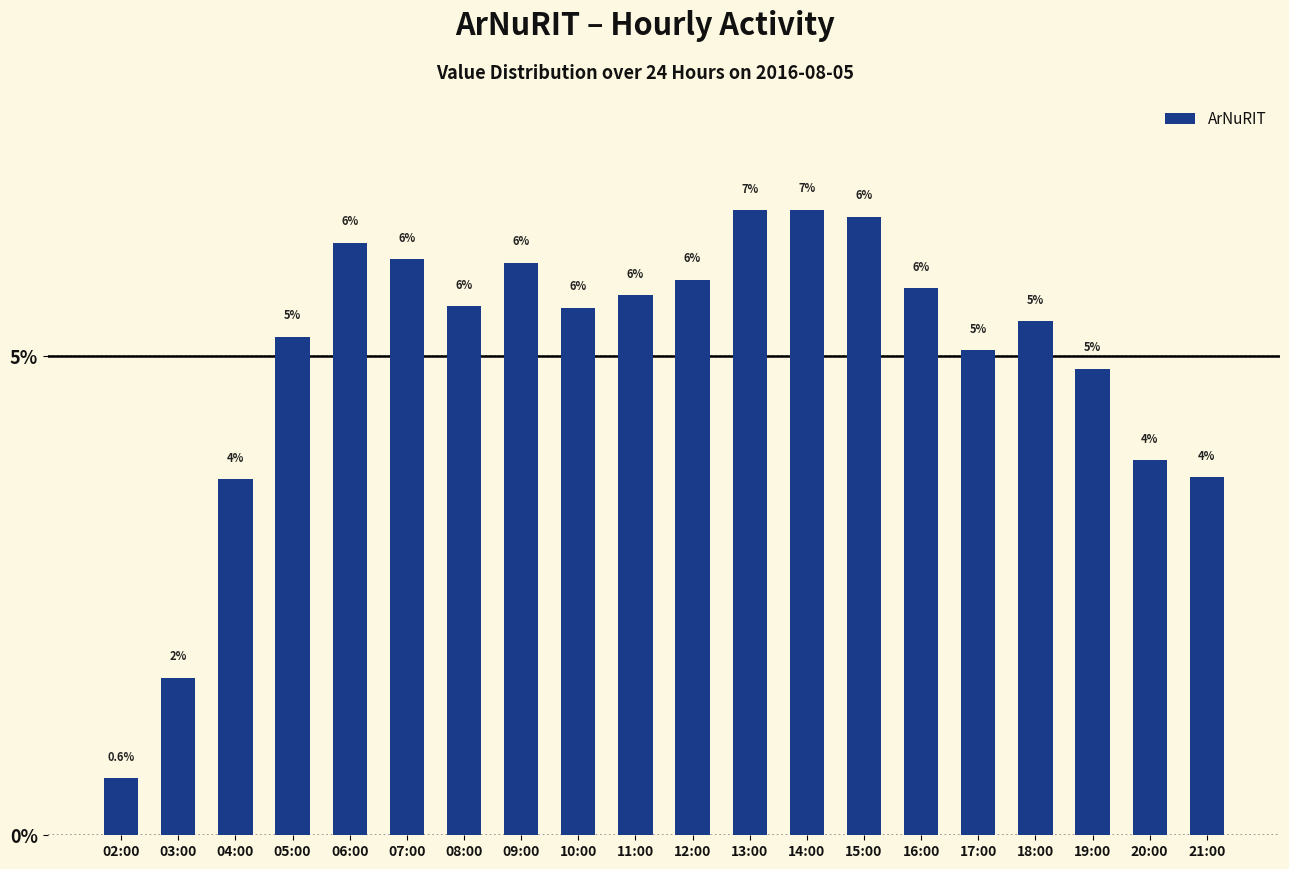

The value at 11:00 is 1.6. True or false?

False